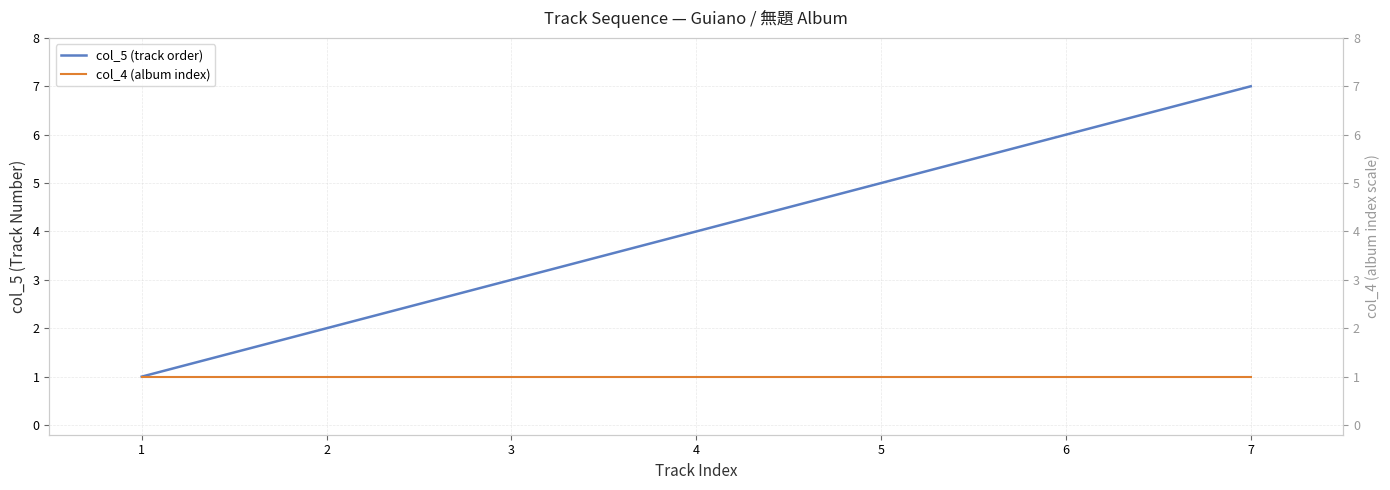

List the series in order of their peak value, highest first.

col_5 (track order), col_4 (album index)